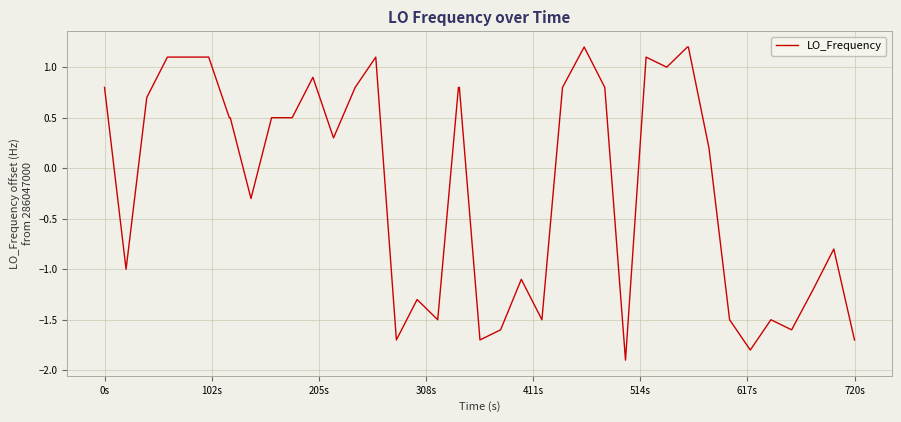

What is the difference between the maximum and minimum values?

3.1